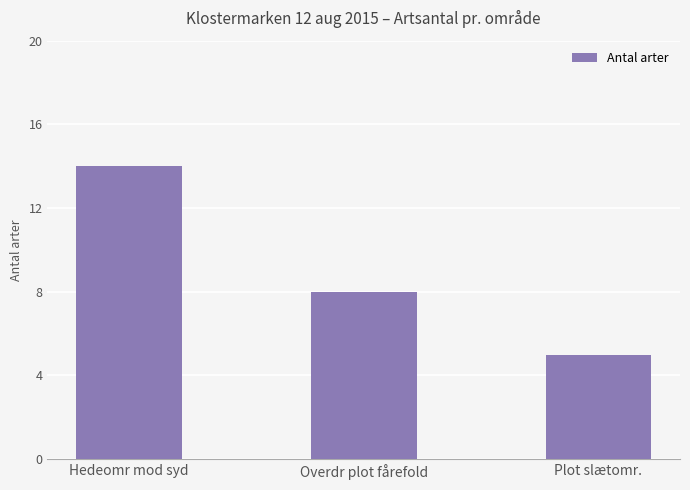

Which has a higher value, Hedeomr mod syd or Plot slætomr.?

Hedeomr mod syd